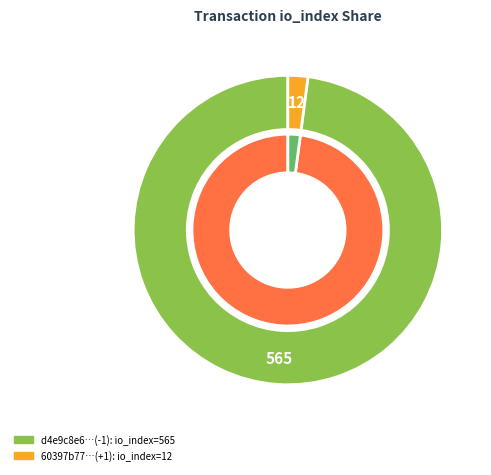

What percentage is the 565 slice, to the nearest percent?

98%